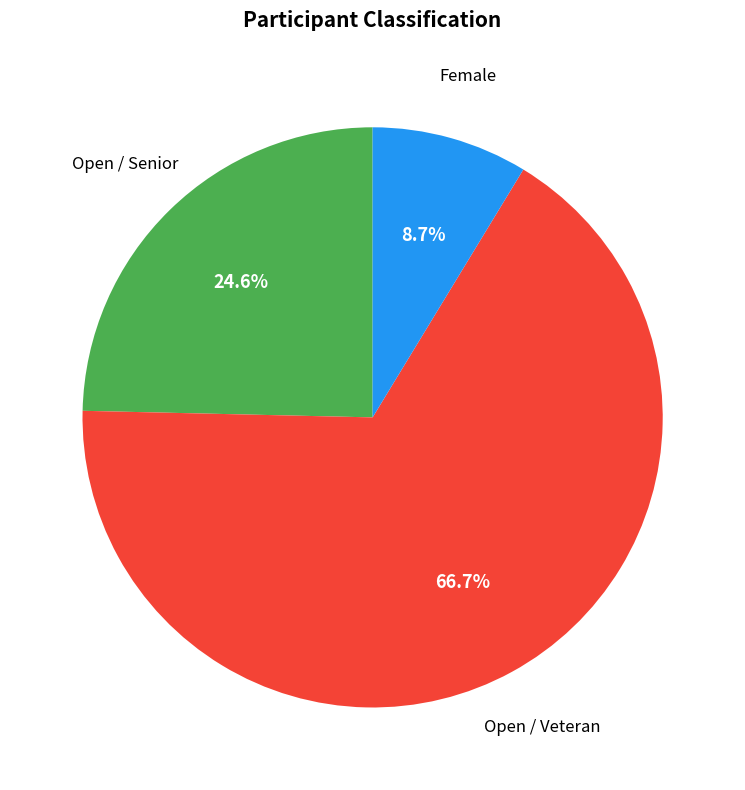

What is the ratio of the value at Open / Senior to the value at Open / Veteran?

0.4